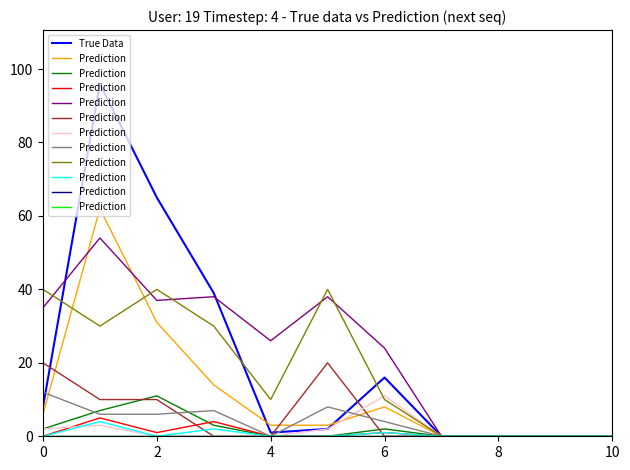

What is the difference between the second highest and second lowest values in the True Data series?

65